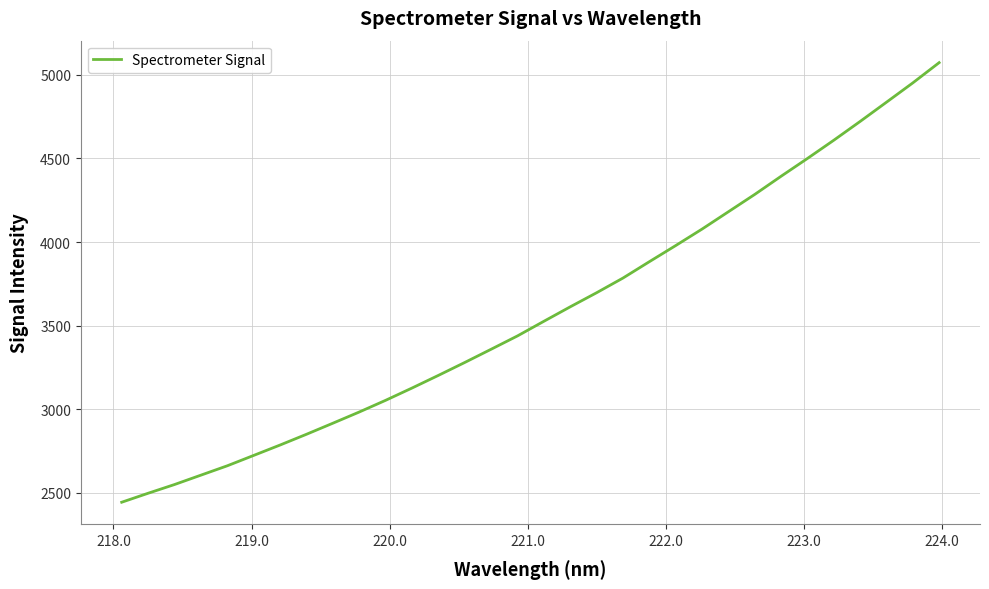

How many categories are shown in the chart?

32